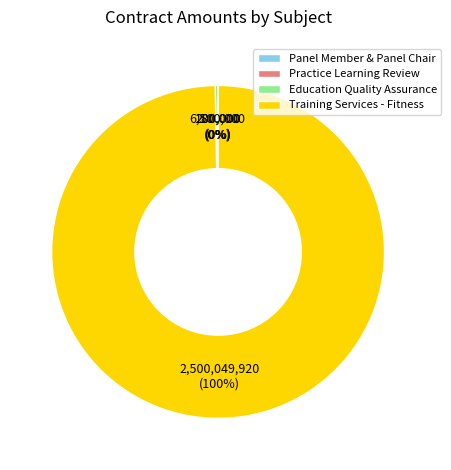

To the nearest percent, what percentage of the pie is Training Services - Fitness?

100%